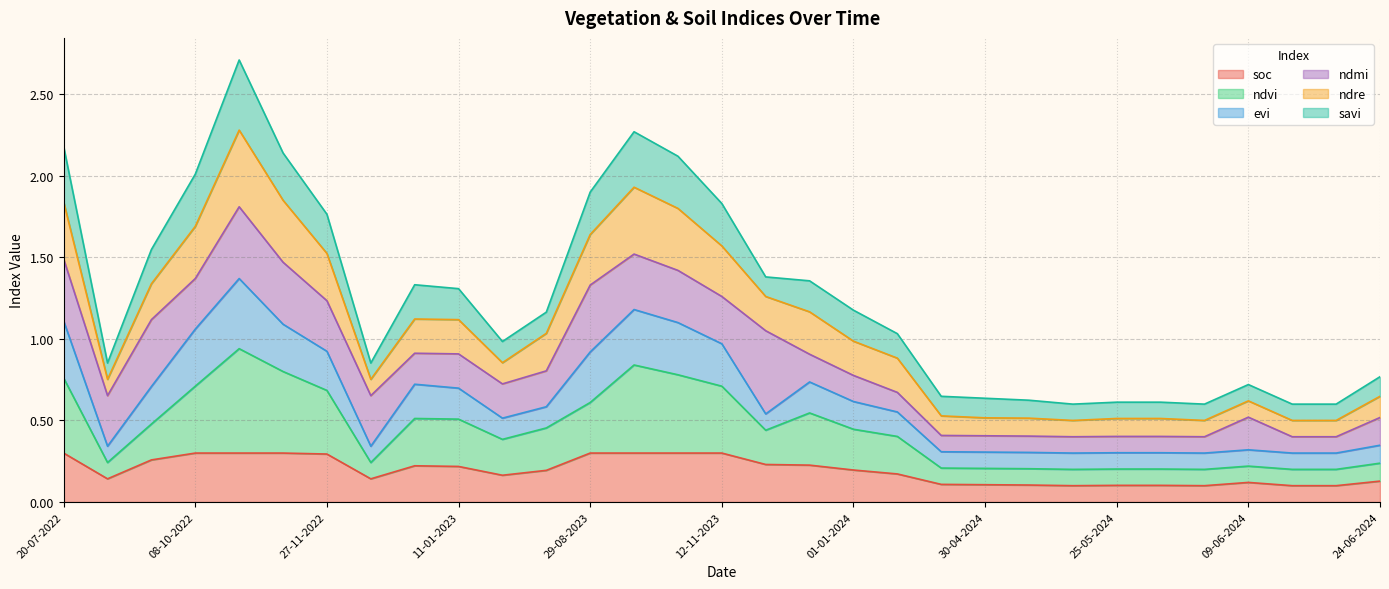

True or false: ndre and ndvi intersect in this chart.

False